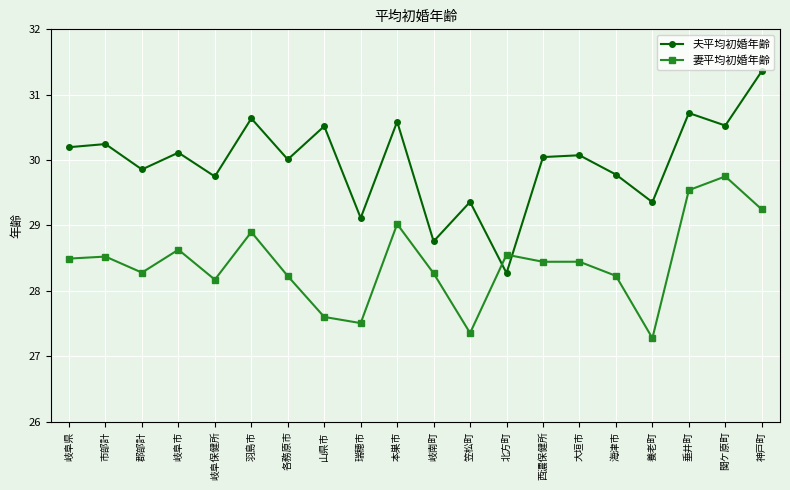

What is the minimum value shown in the chart?

27.3